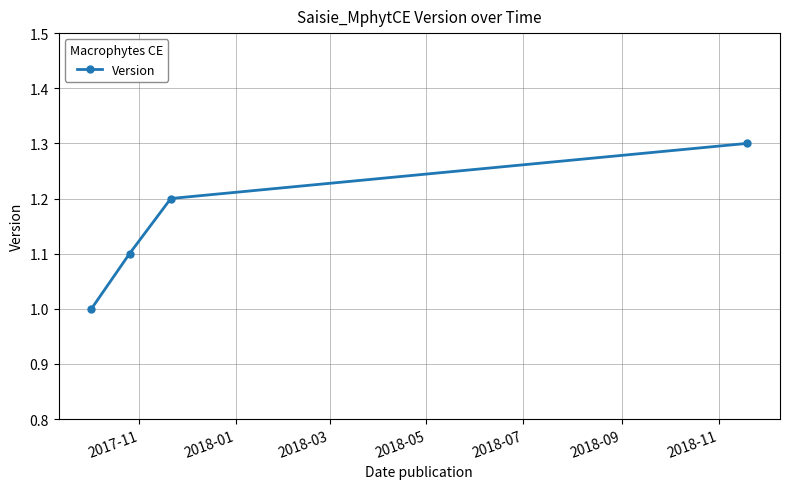

What is the sum of all values?

4.6